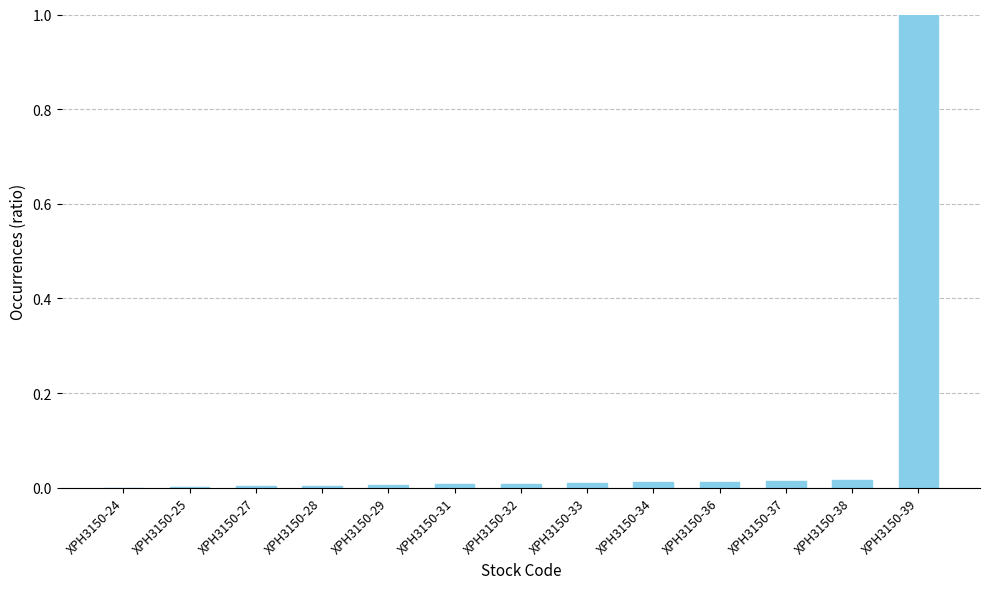

What is the average value?

0.1